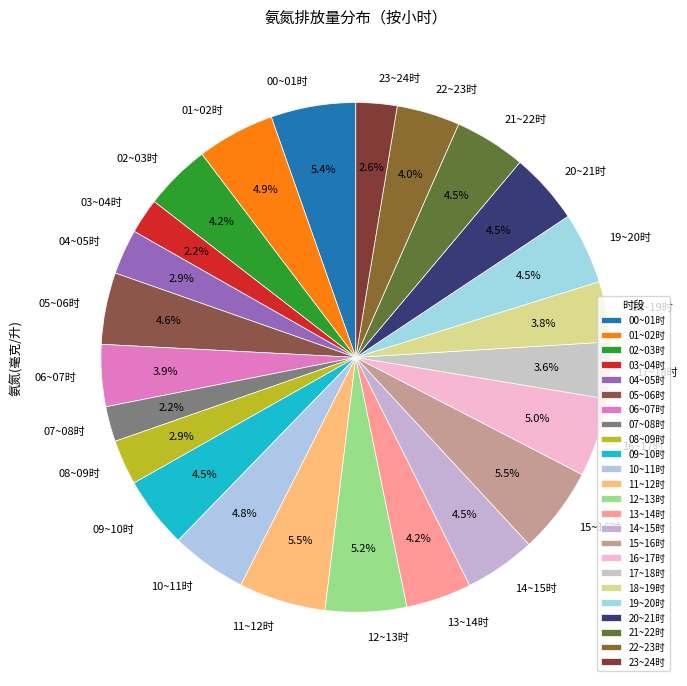

What is the total percentage of 10~11时 and 15~16时?

10.3%